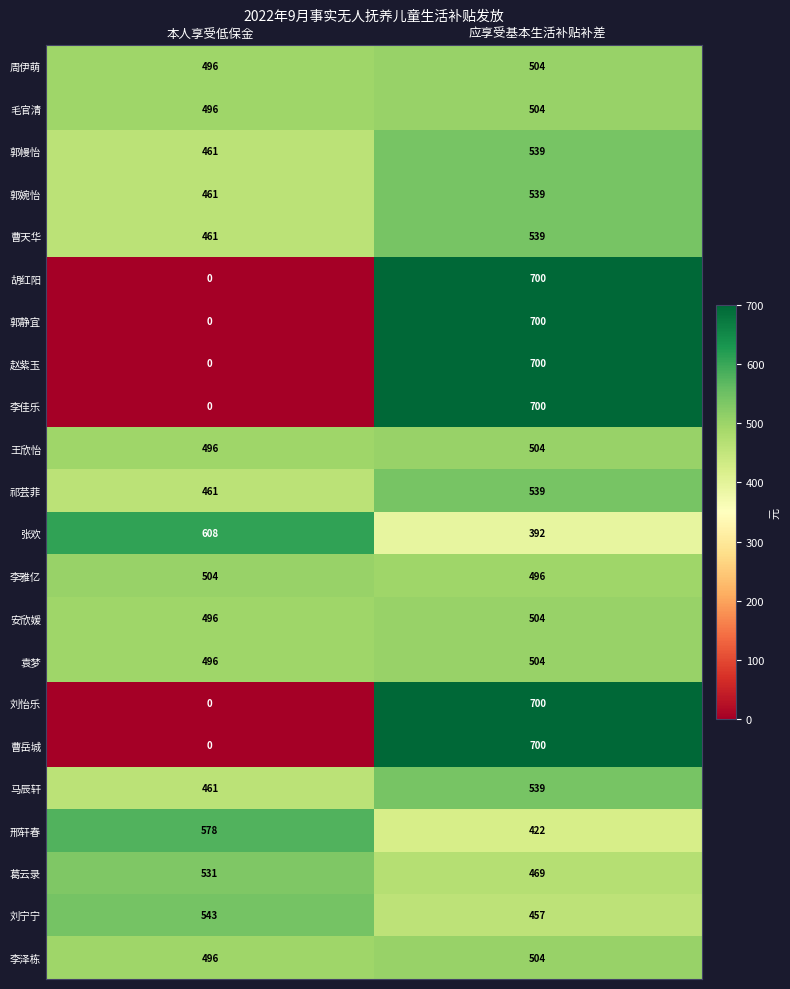

At which label does 胡红阳 reach its minimum?

本人享受低保金